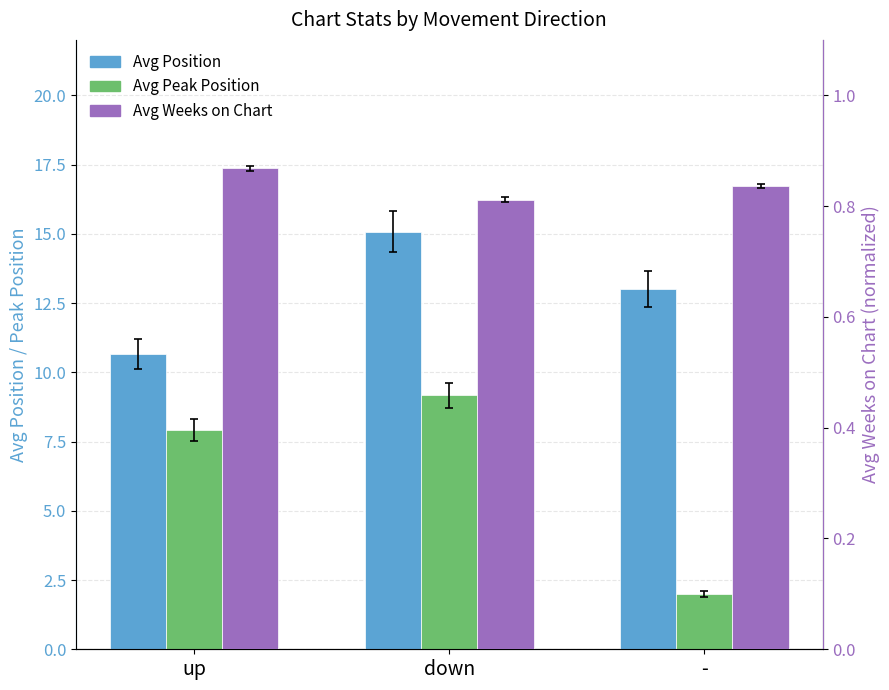

True or false: Avg Weeks on Chart has a value of 0.9 at up.

True